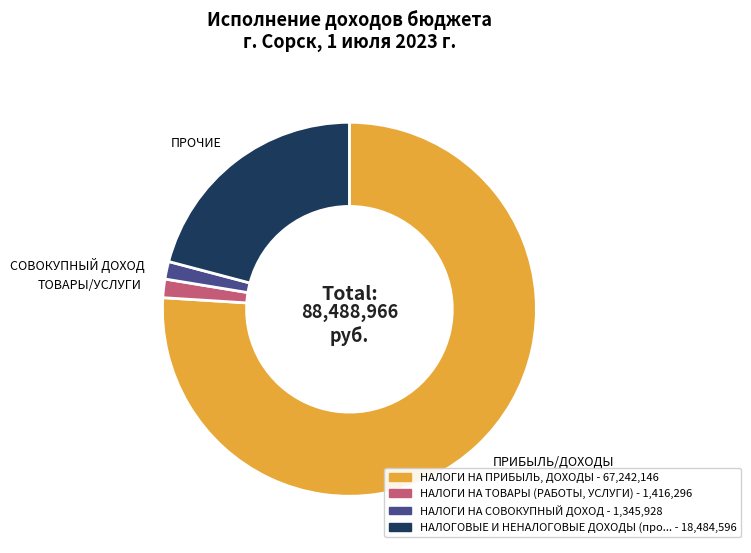

Does any single category account for the majority?

Yes